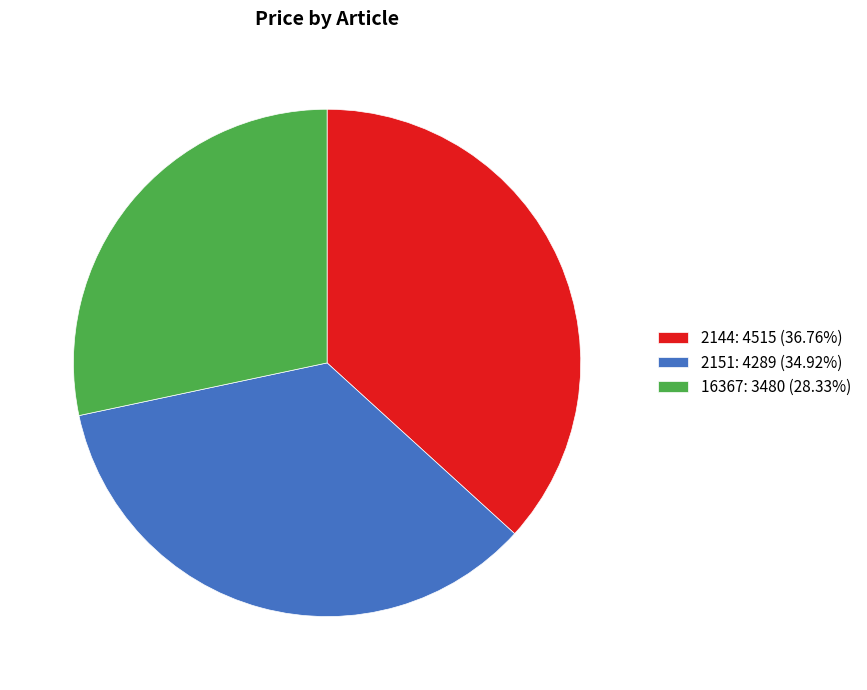

Between 16367 and 2144, which is larger?

2144